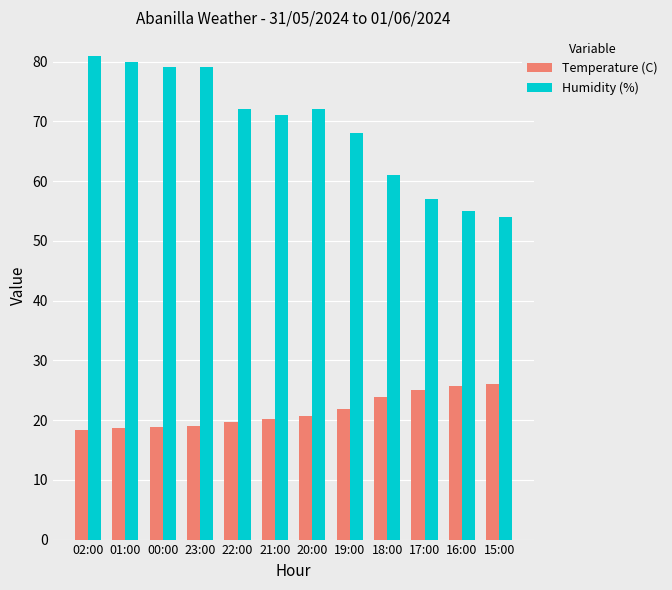

Rank the series by their maximum value, from lowest to highest.

Temperature (C), Humidity (%)